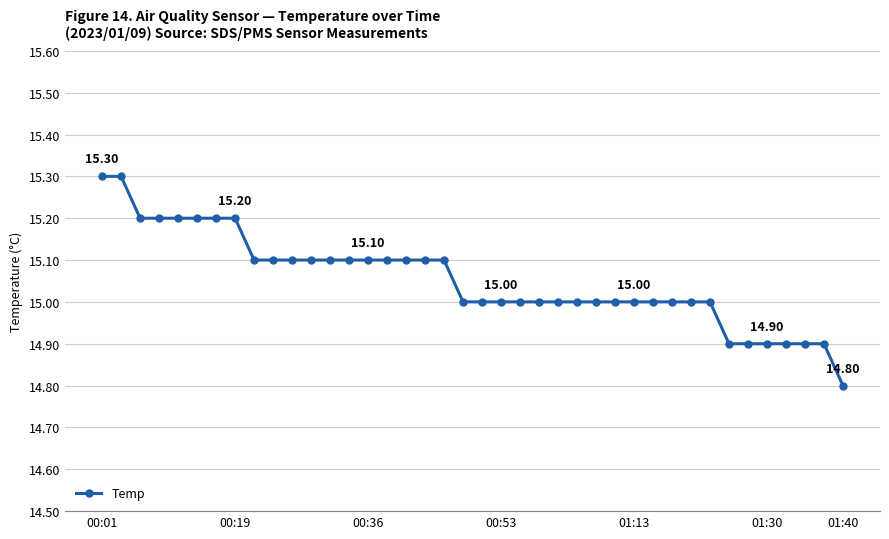

What is the minimum value shown in the chart?

14.8